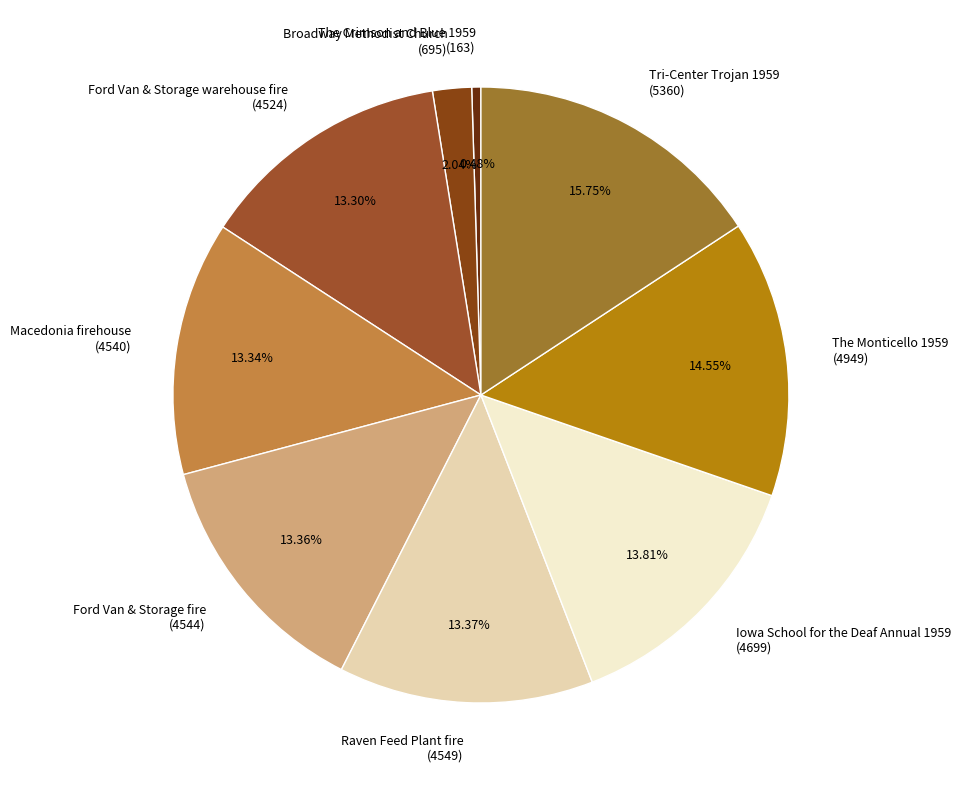

Between Macedonia firehouse (4540) and Tri-Center Trojan 1959 (5360), which is larger?

Tri-Center Trojan 1959 (5360)